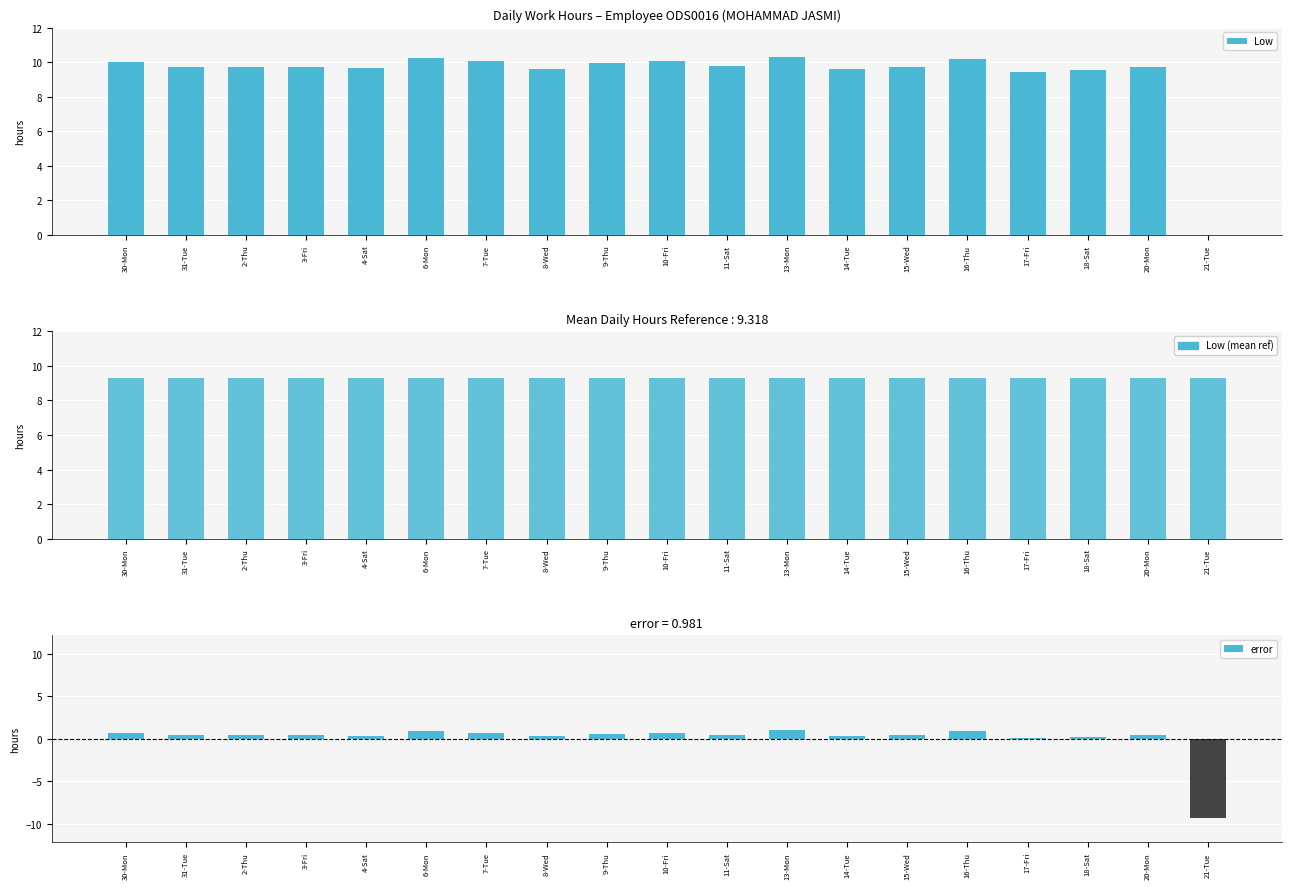

The value of Low (mean ref) at 17-Fri is 9.3. True or false?

True